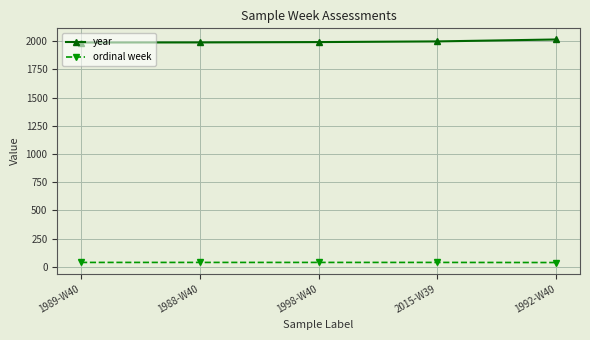

True or false: ordinal week and year cross at least once.

False